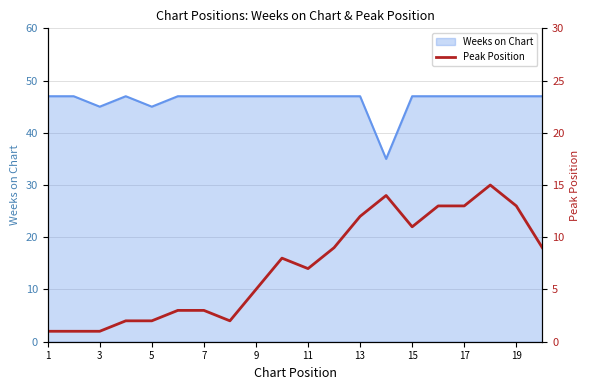

The Weeks on Chart series shows 63 at 5. True or false?

False